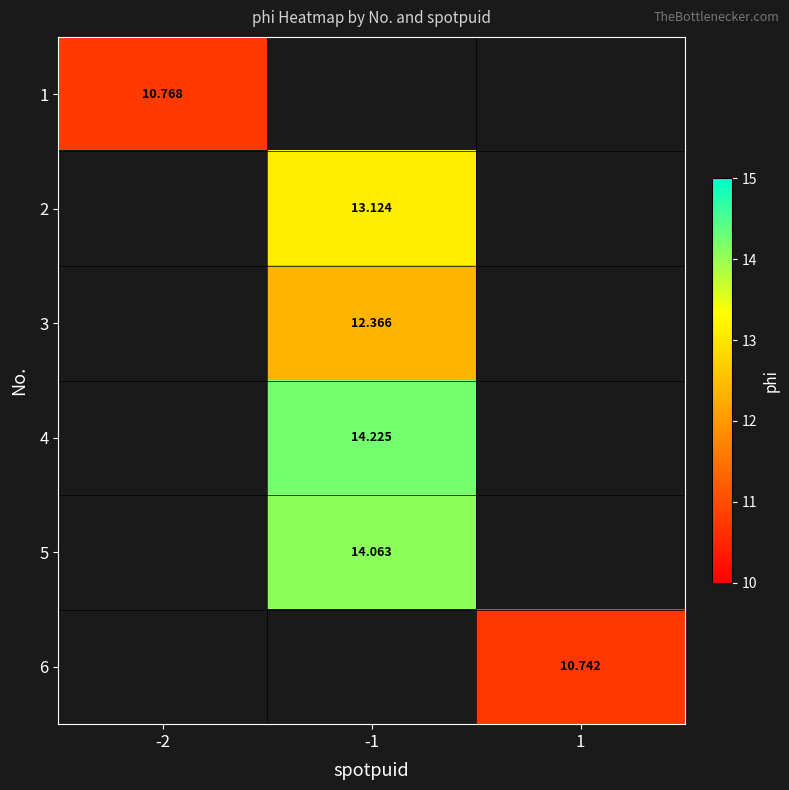

At which label does 4 first exceed 14?

-1